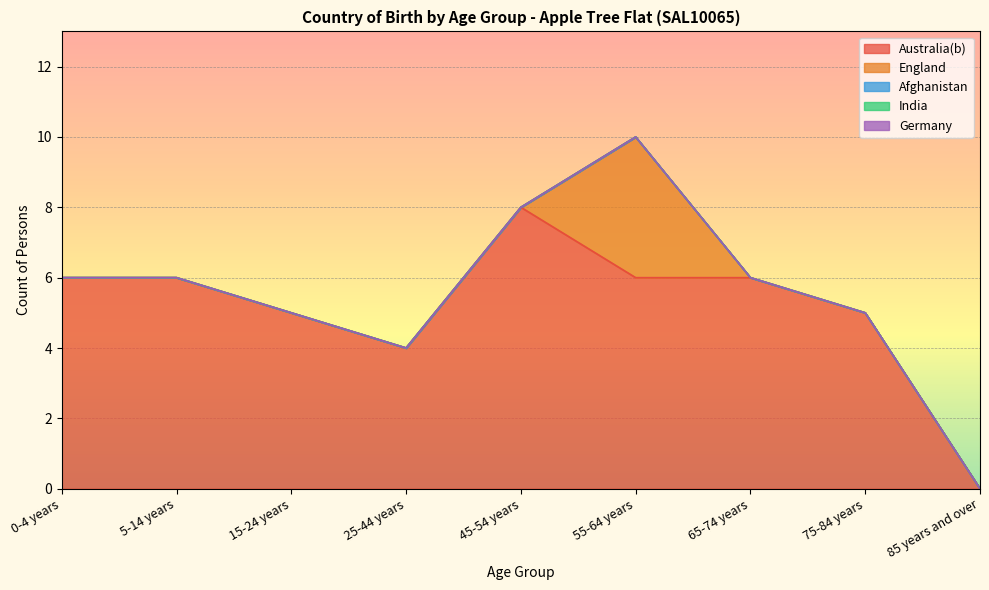

True or false: Afghanistan and Germany cross at least once.

False